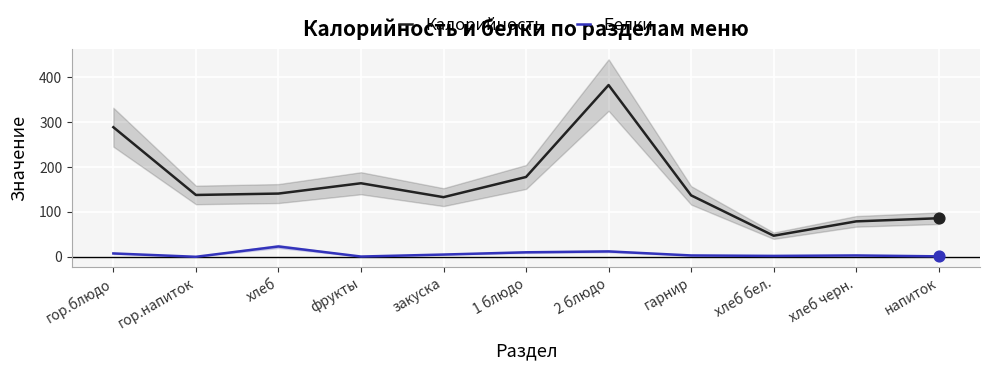

Which series has the largest Y range (max minus min)?

Калорийность